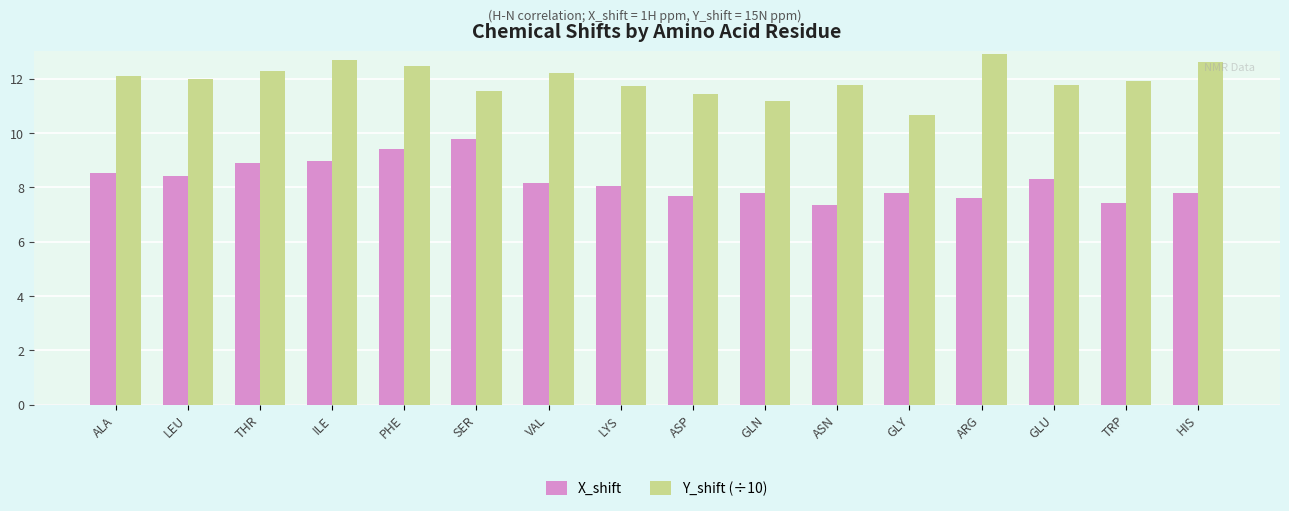

Rank the series by their average value, from lowest to highest.

X_shift, Y_shift (÷10)